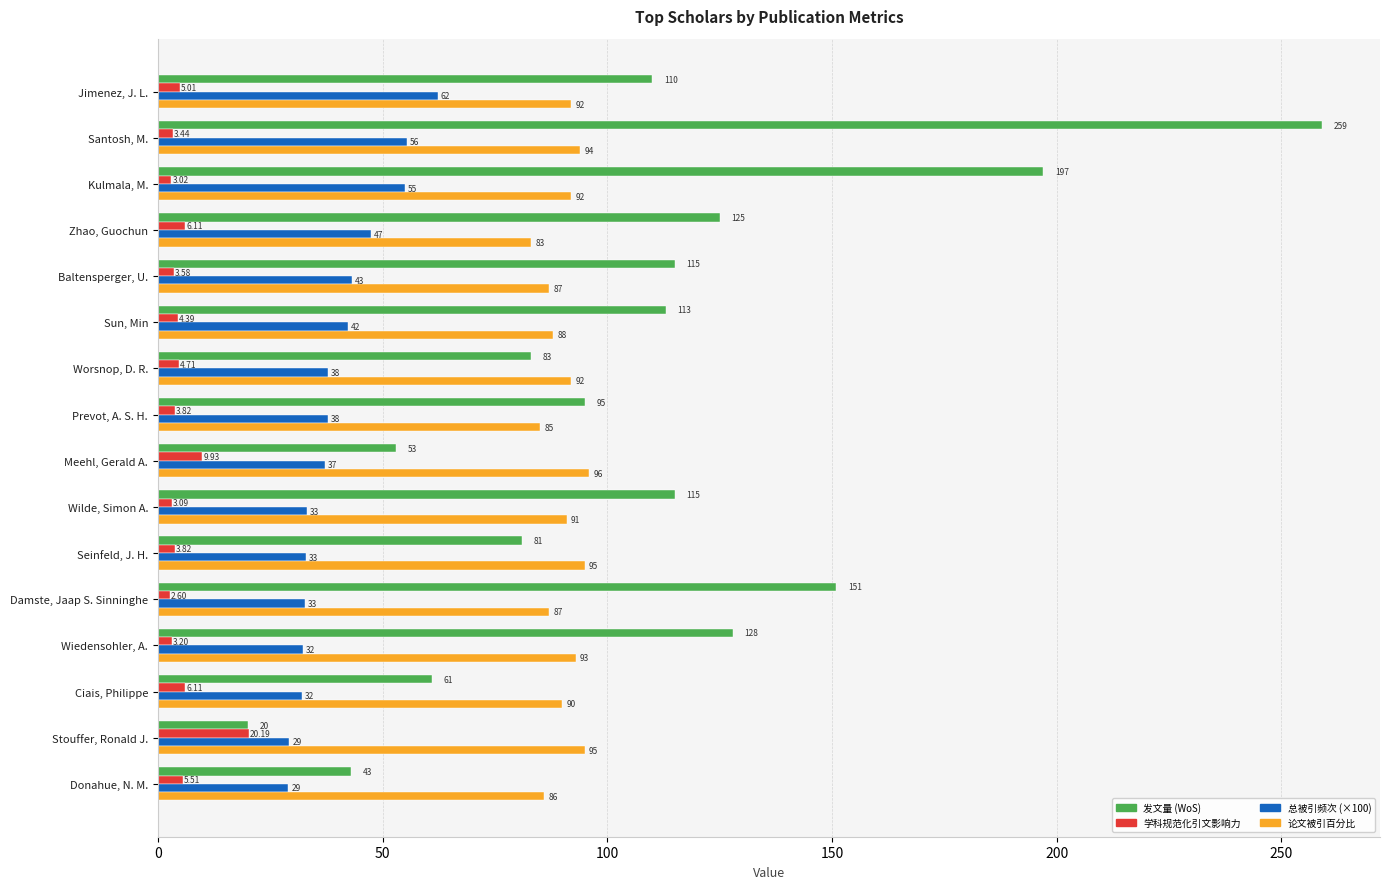

What is the maximum value shown in the chart?

259.0